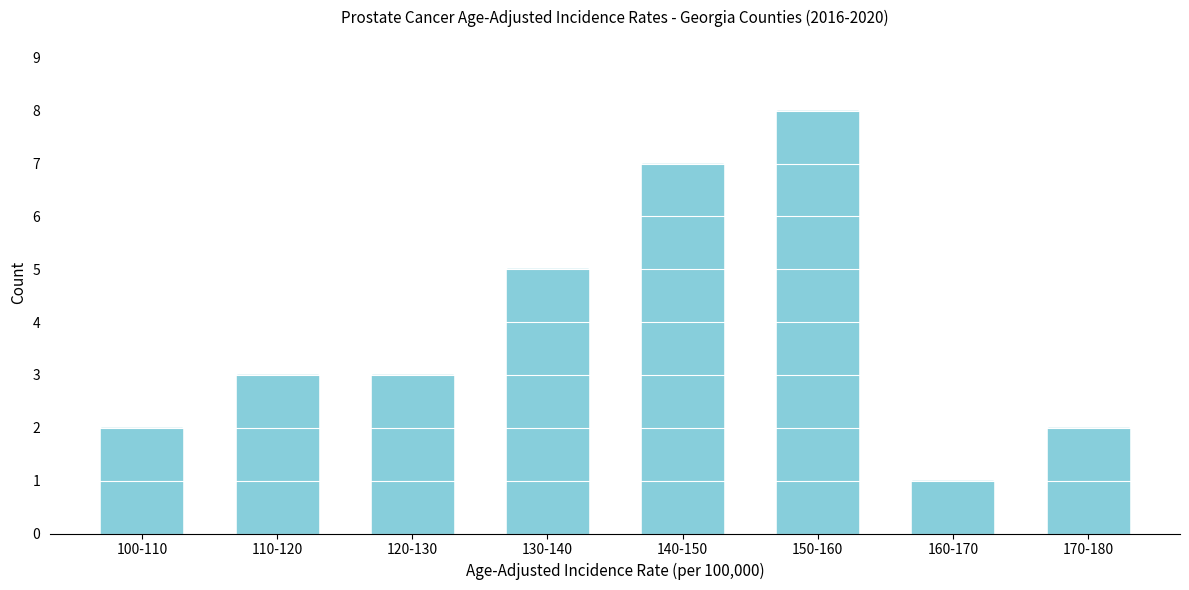

Reading left to right, what are all the values shown in this chart?

100-110=2	110-120=3	120-130=3	130-140=5	140-150=7	150-160=8	160-170=1	170-180=2